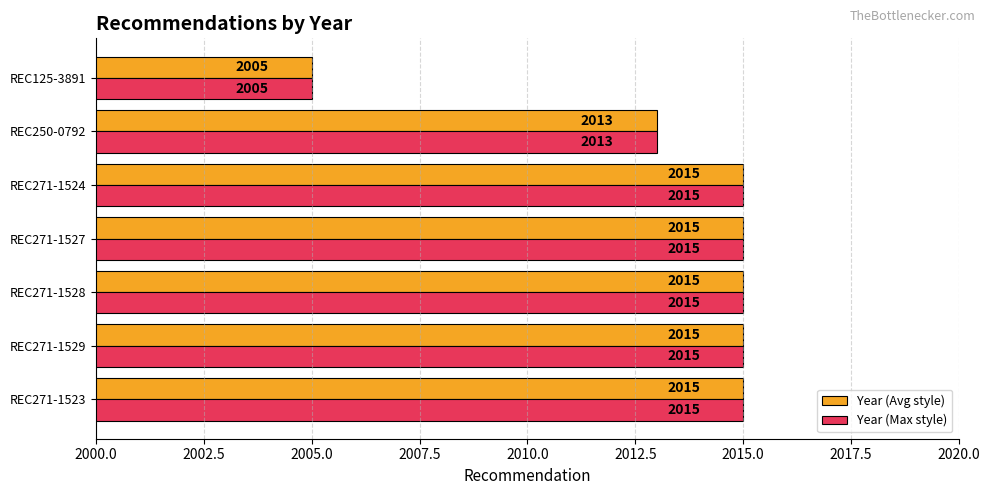

What is the total value across all series at REC271-1527?

4030